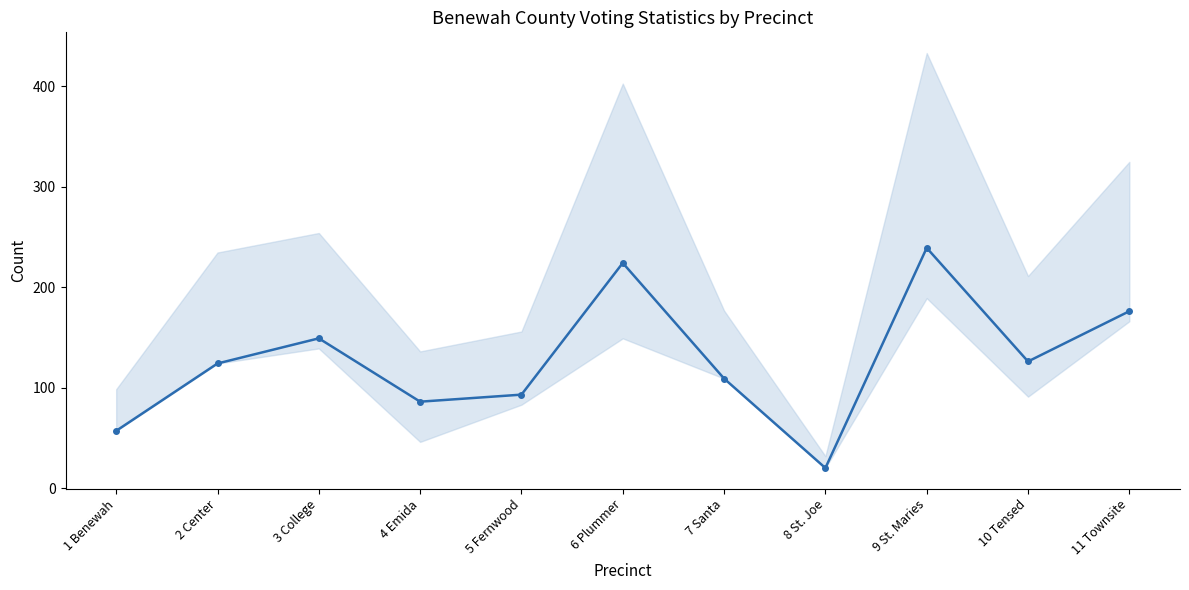

The value at 8 St. Joe is 6. True or false?

False